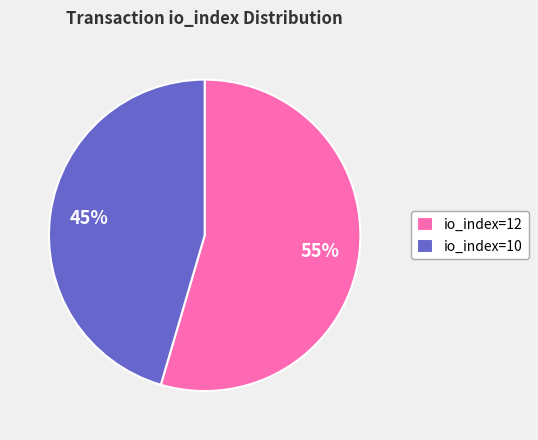

What percentage is the io_index=10 slice, to the nearest percent?

45%